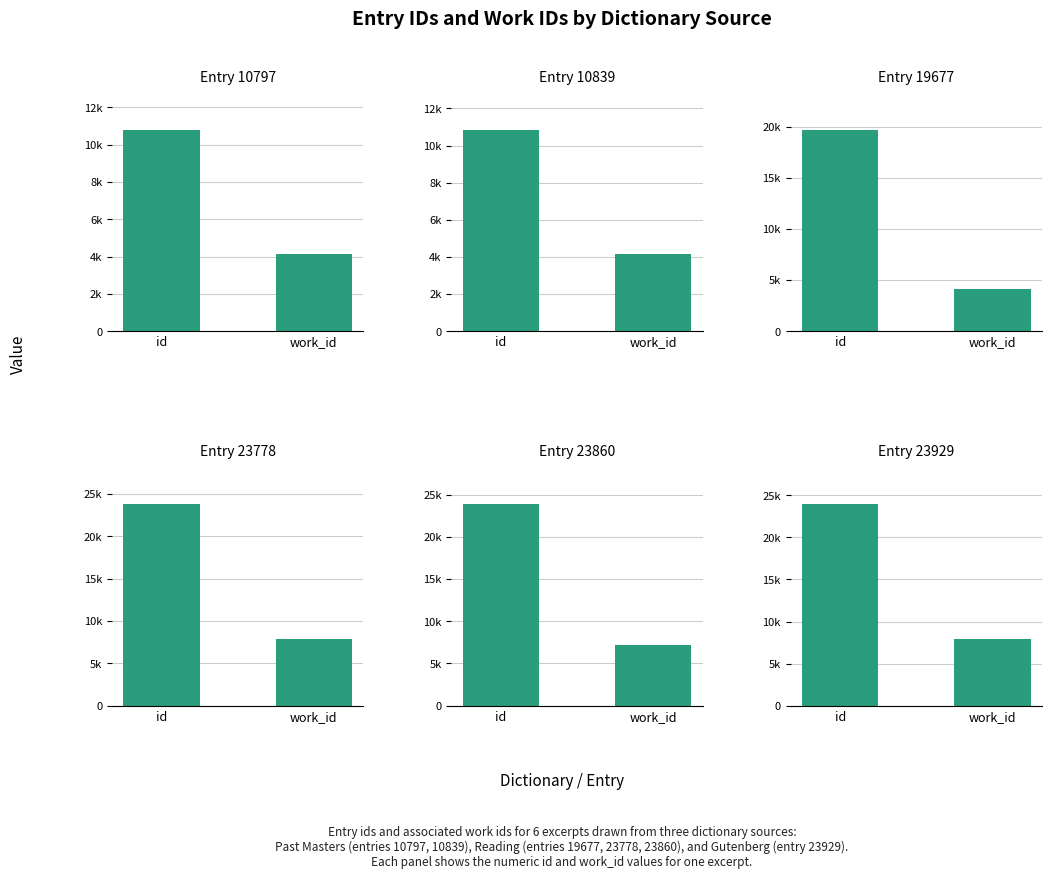

What is the sum of all Entry 23860 values?

31023